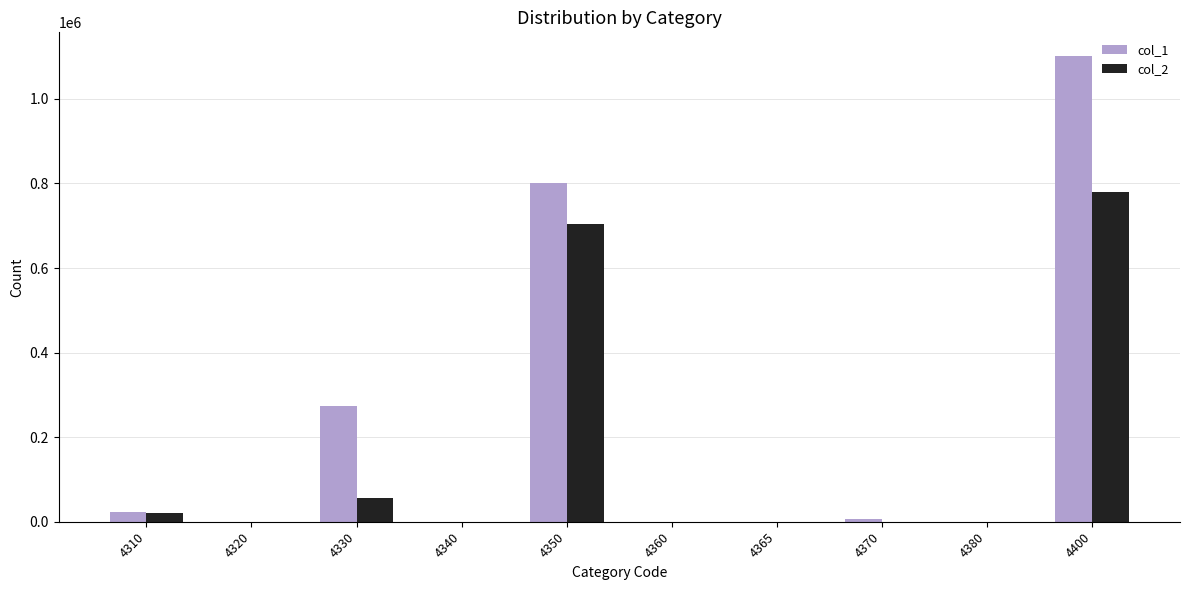

The value of col_2 at 4330 is 56227. True or false?

True